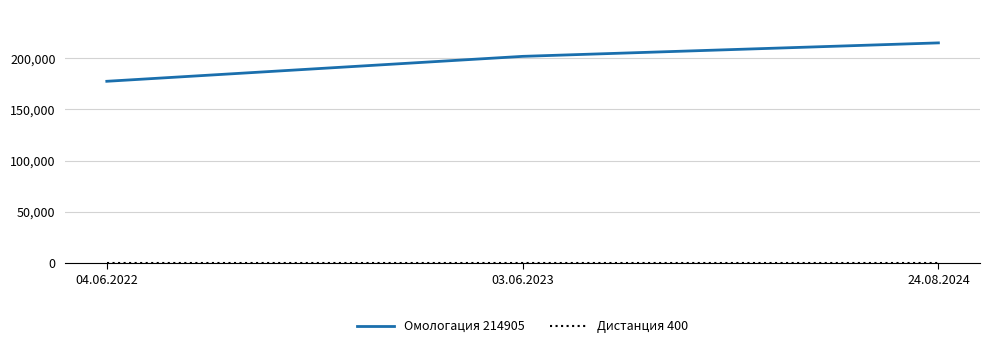

What is the average value of the Омологация 214905 series?

198034